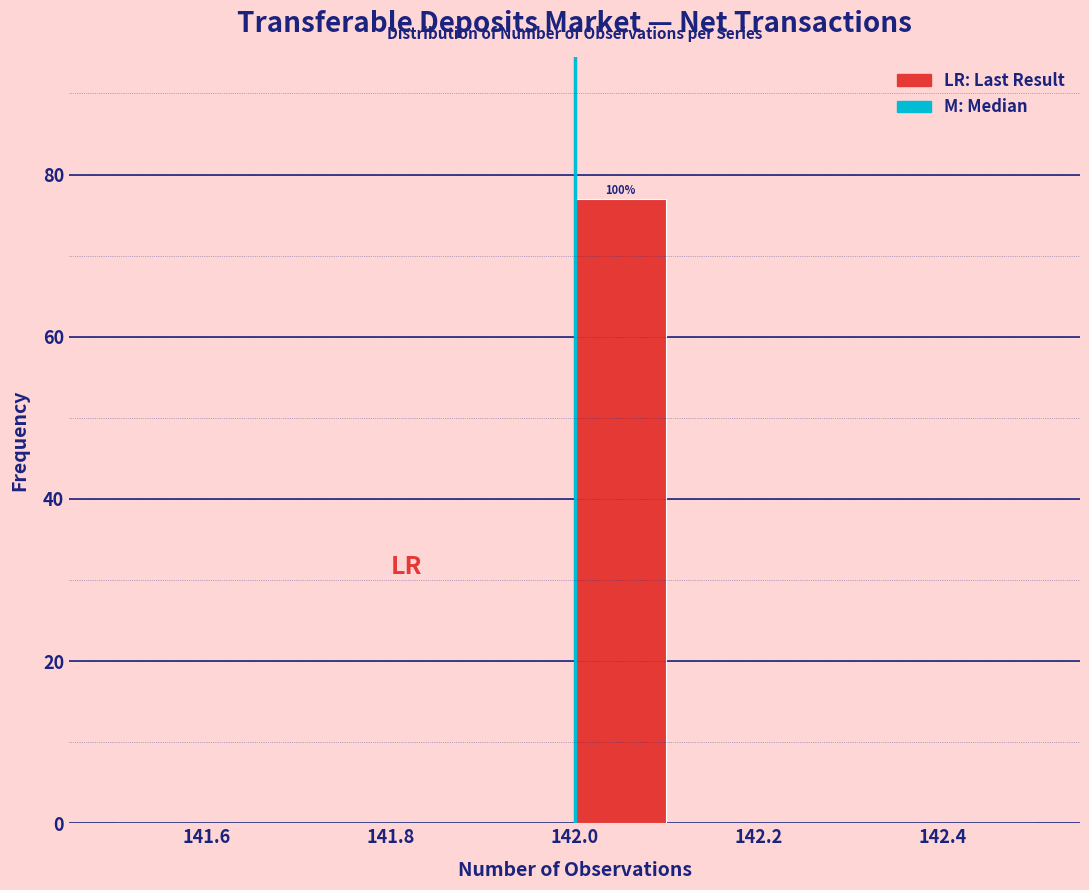

Over which range of the x-axis is the bar tallest?

142.0 to 142.1